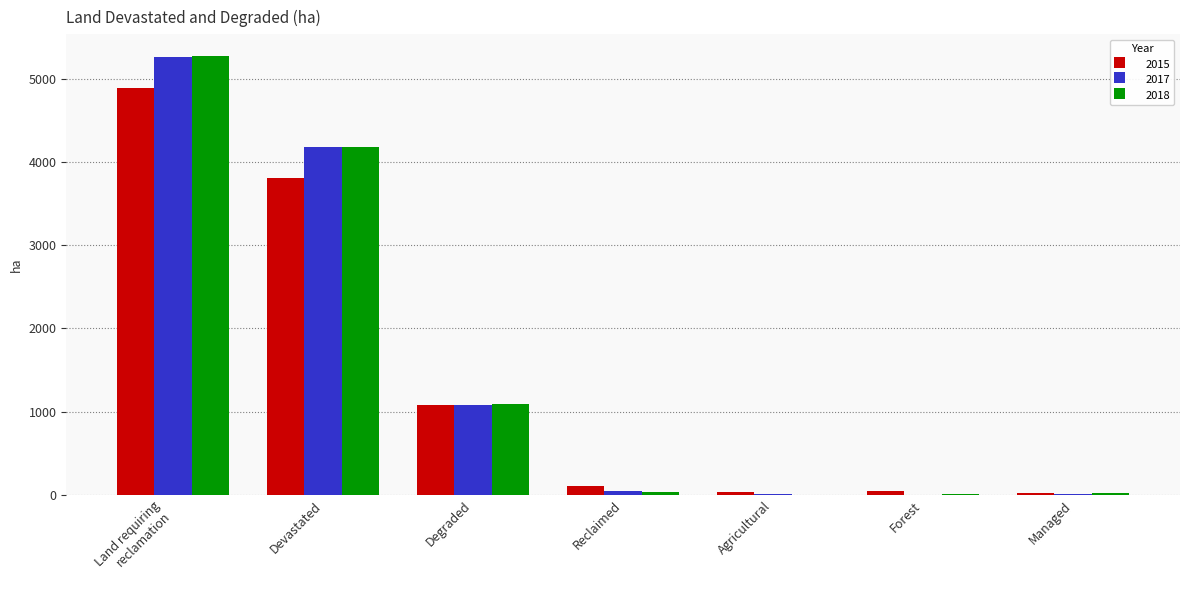

What is the sum of all 2017 values?

10588